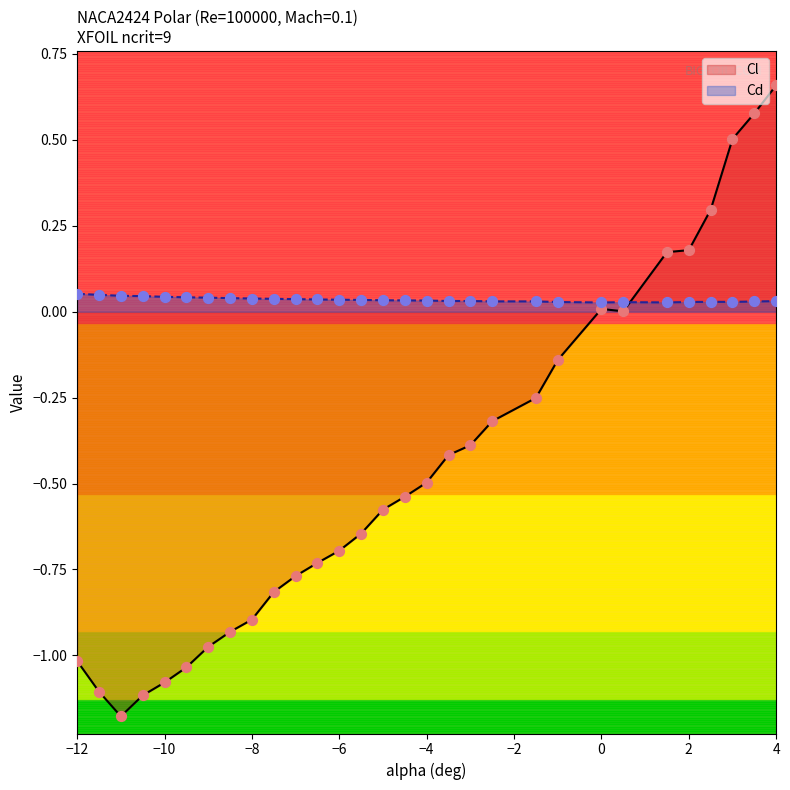

What is the total value across all series at -4?

-0.5